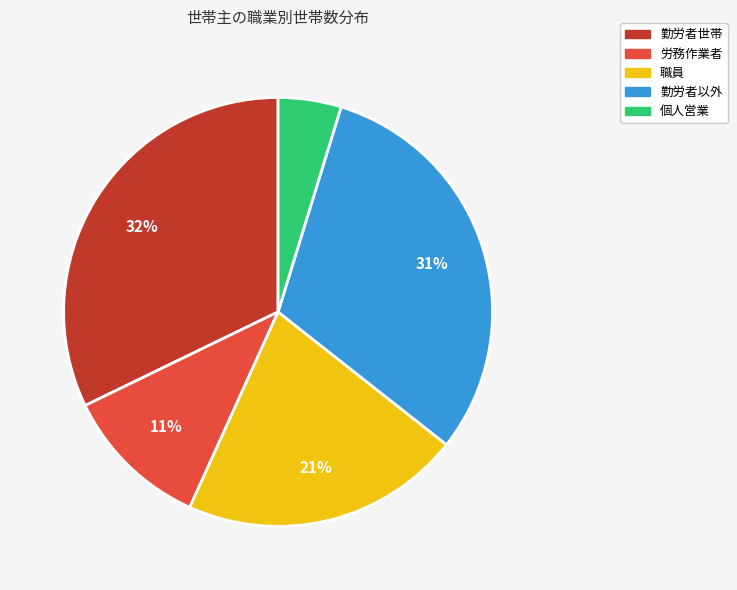

True or false: 職員 accounts for 21% of the total.

True